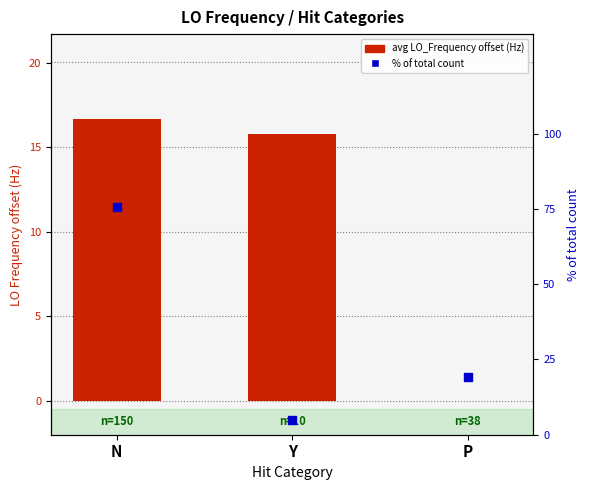

Is the value of % of total count at P greater than the value of avg LO_Frequency offset (Hz) at Y?

Yes